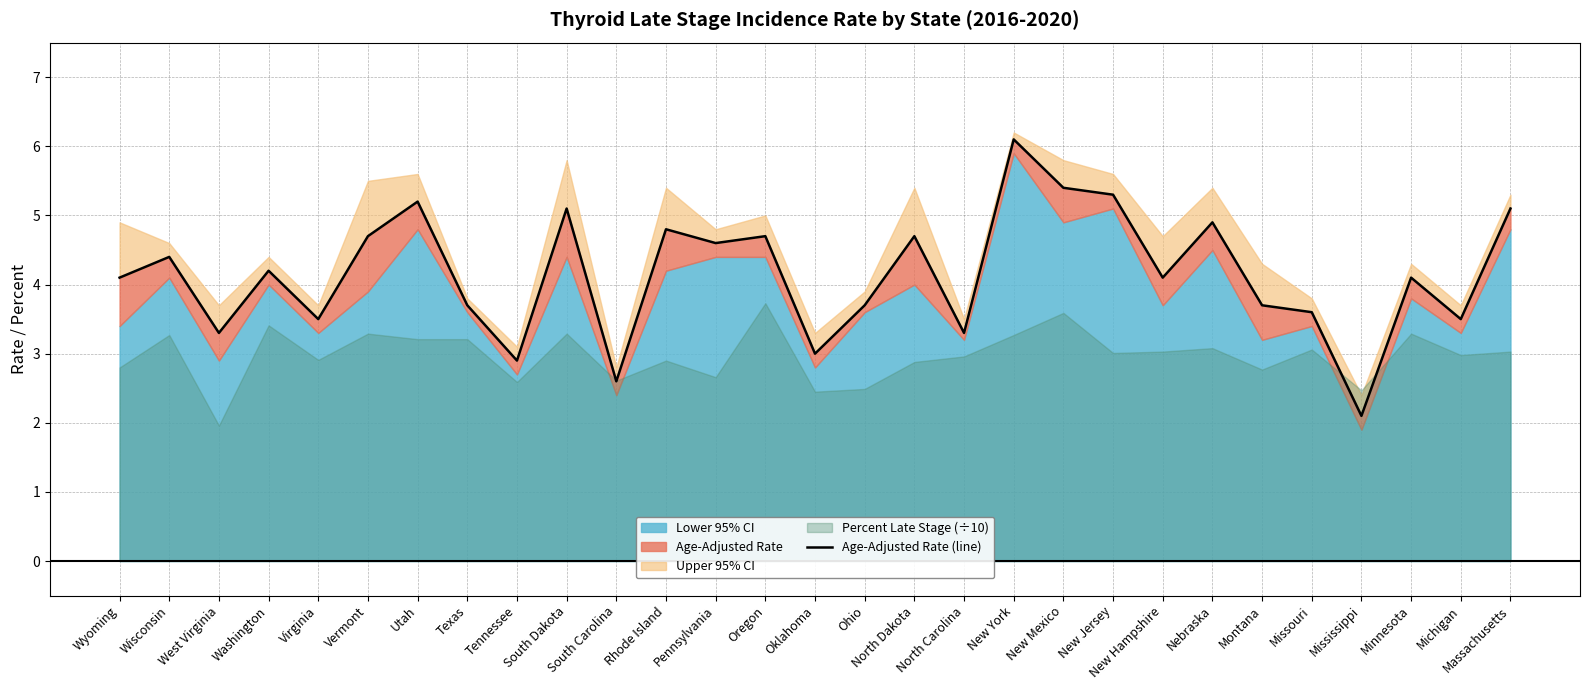

Where is the data nearest to the value 4?

Wyoming